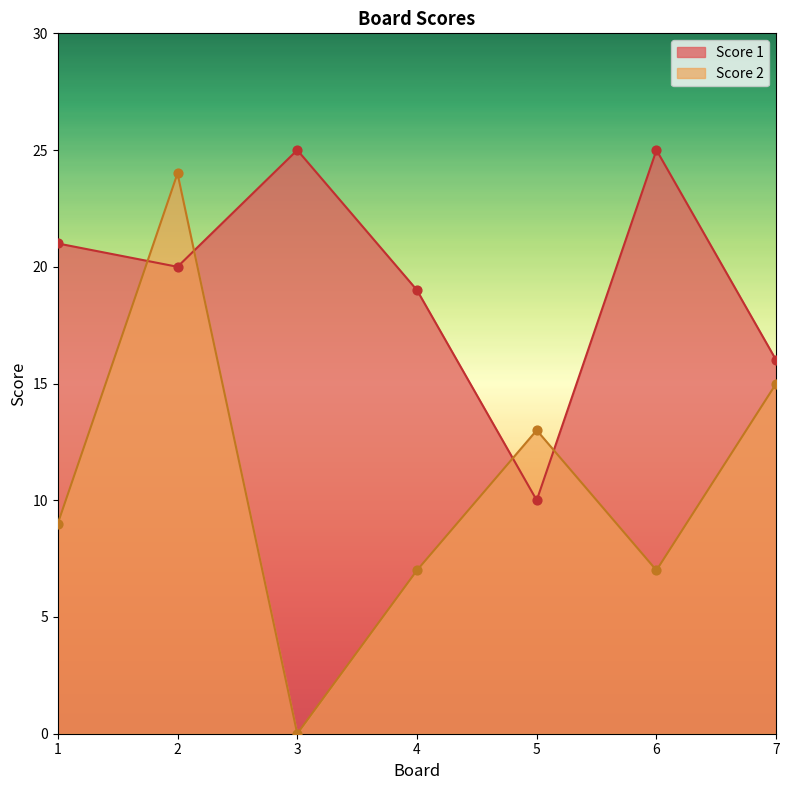

At how many categories does at least one series exceed 19?

4